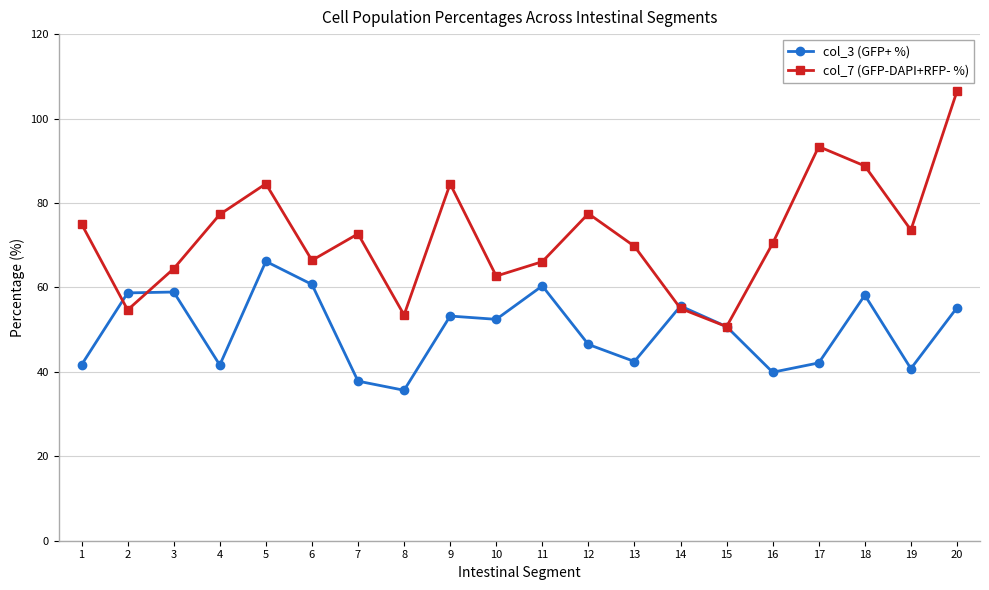

Where is the first local minimum for col_7 (GFP-DAPI+RFP- %)?

2